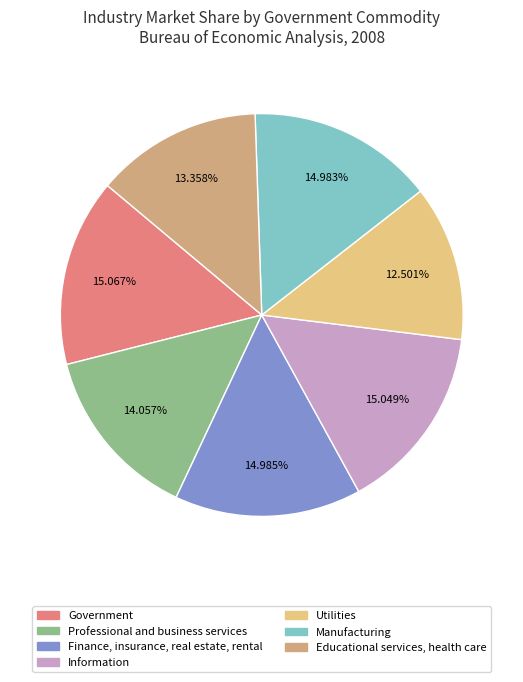

True or false: Educational services, health care accounts for 13% of the total.

True